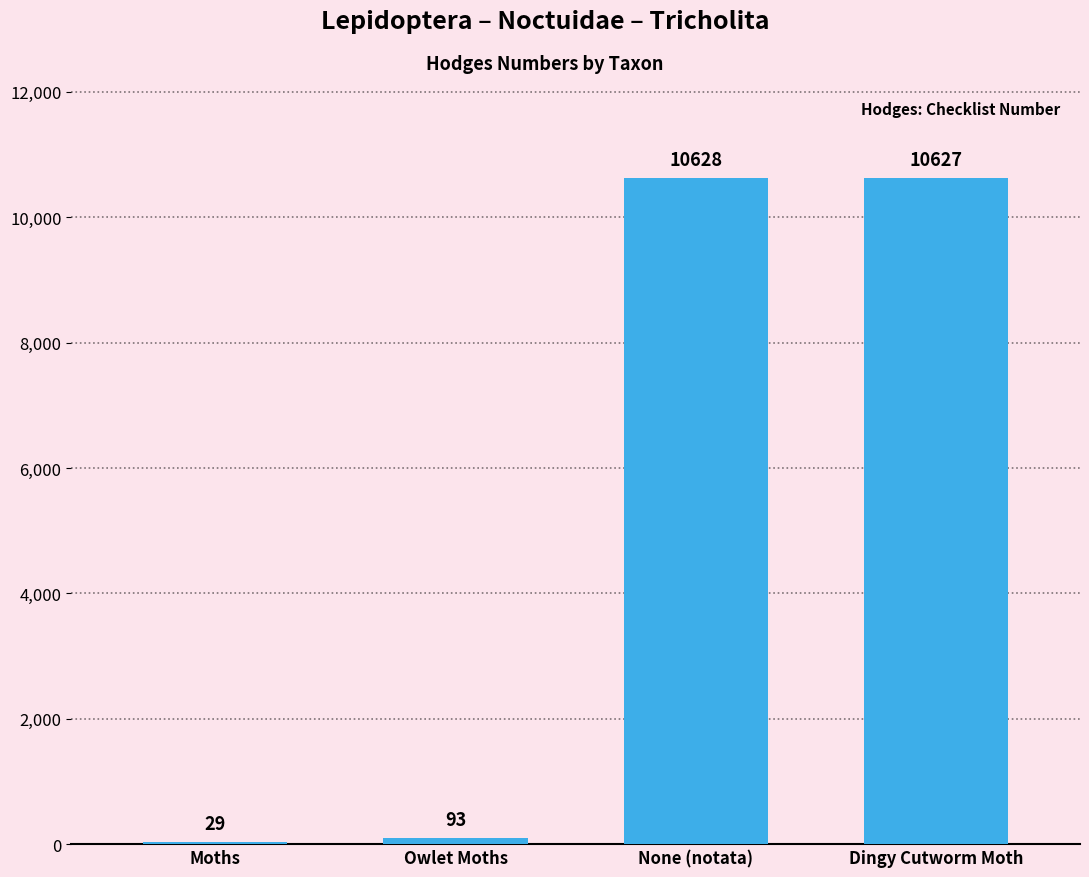

What is the difference between the values at Owlet Moths and None (notata)?

10534.5